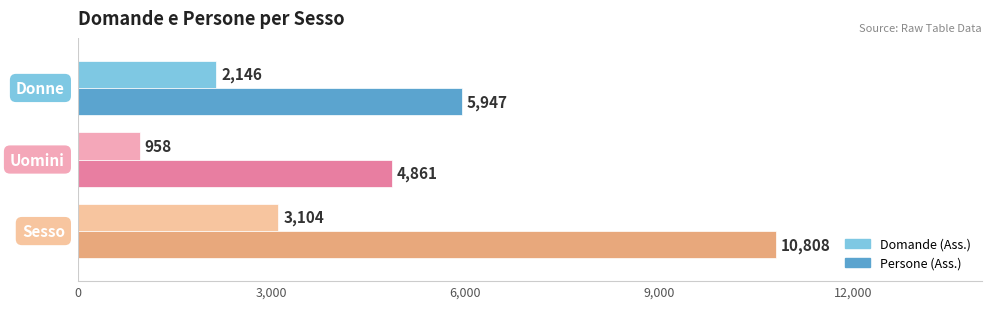

Which series has the widest spread of values?

Persone (Ass.)